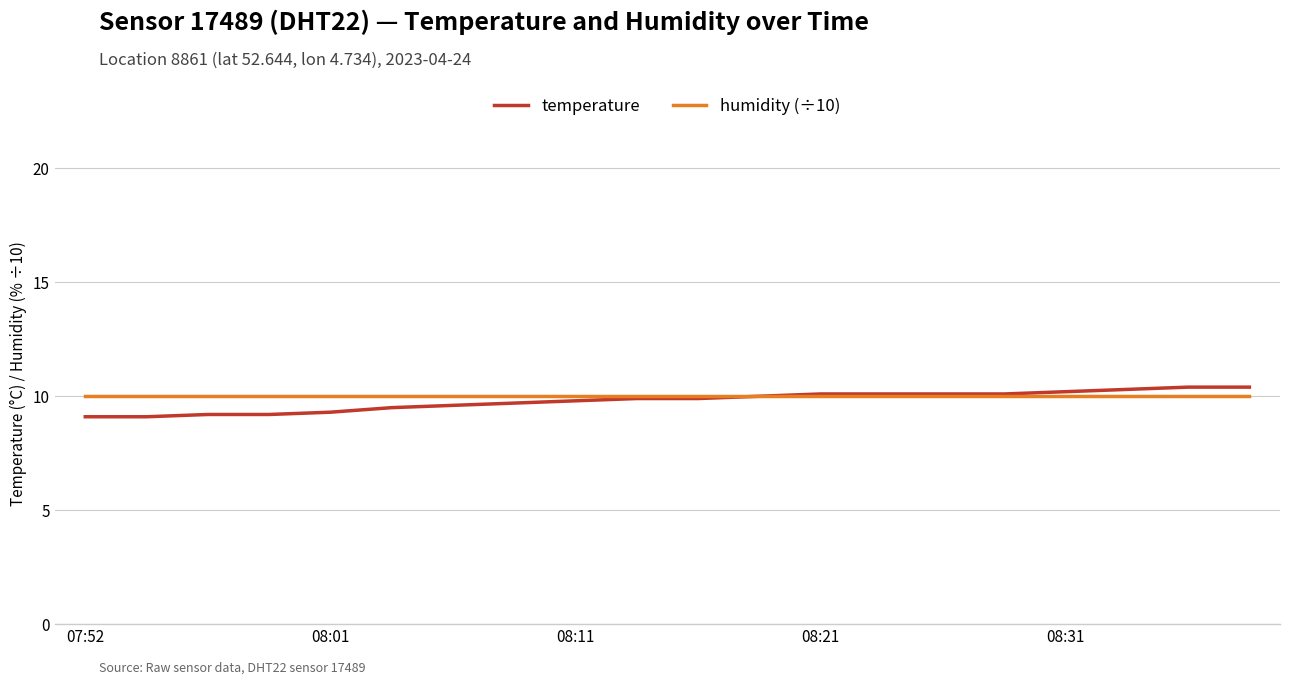

What is the minimum value shown in the chart?

9.1